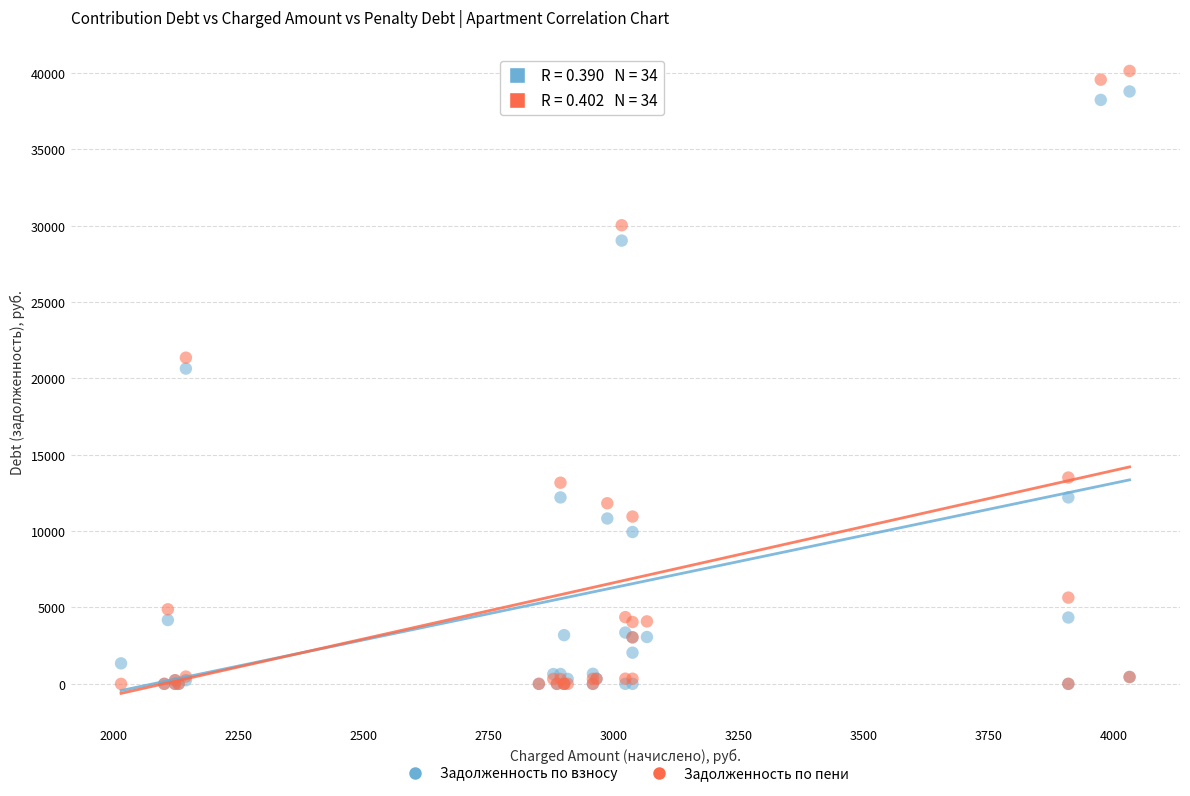

In the Задолженность по пени series, what Y value is closest to 20072?

21363.1